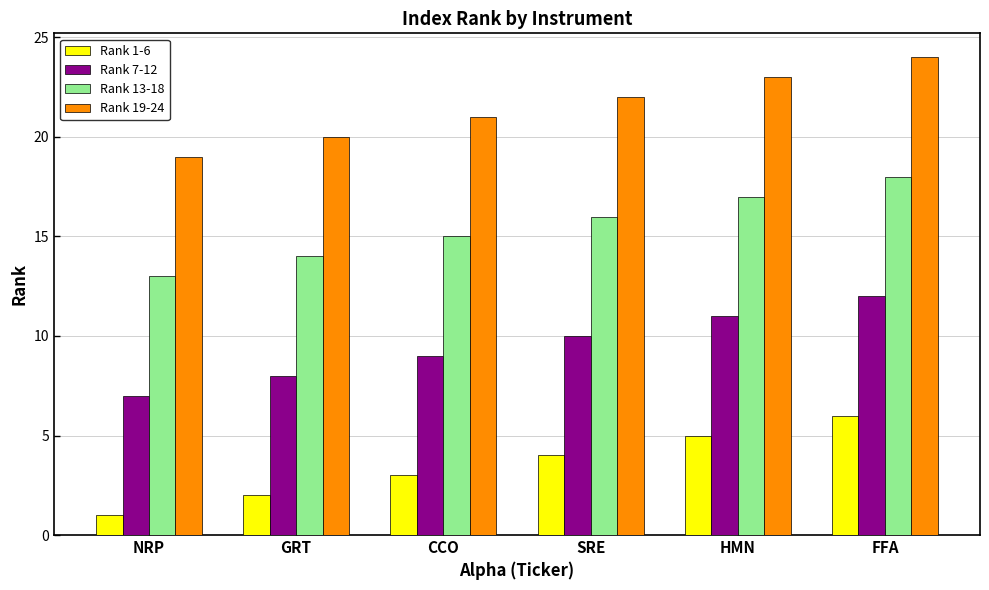

At which category is the sum across all series the highest?

FFA